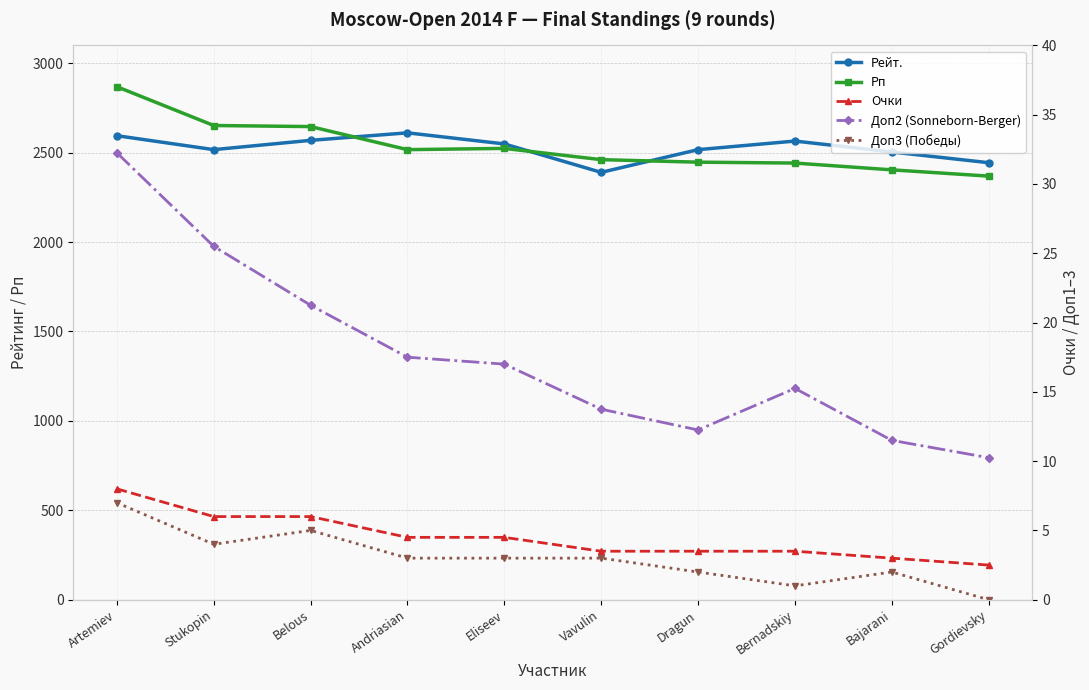

Reading right to left, extract all data points from this chart.

Рейт.: Gordievsky=2444.0	Bajarani=2504.0	Bernadskiy=2565.0	Dragun=2517.0	Vavulin=2390.0	Eliseev=2549.0	Andriasian=2611.0	Belous=2569.0	Stukopin=2517.0	Artemiev=2595.0
Рп: Gordievsky=2369.0	Bajarani=2404.0	Bernadskiy=2442.0	Dragun=2447.0	Vavulin=2461.0	Eliseev=2524.0	Andriasian=2517.0	Belous=2646.0	Stukopin=2652.0	Artemiev=2869.0
Очки: Gordievsky=2.5	Bajarani=3.0	Bernadskiy=3.5	Dragun=3.5	Vavulin=3.5	Eliseev=4.5	Andriasian=4.5	Belous=6.0	Stukopin=6.0	Artemiev=8.0
Доп2 (Sonneborn-Berger): Gordievsky=10.2	Bajarani=11.5	Bernadskiy=15.2	Dragun=12.2	Vavulin=13.8	Eliseev=17.0	Andriasian=17.5	Belous=21.2	Stukopin=25.5	Artemiev=32.2
Доп3 (Победы): Gordievsky=0.0	Bajarani=2.0	Bernadskiy=1.0	Dragun=2.0	Vavulin=3.0	Eliseev=3.0	Andriasian=3.0	Belous=5.0	Stukopin=4.0	Artemiev=7.0